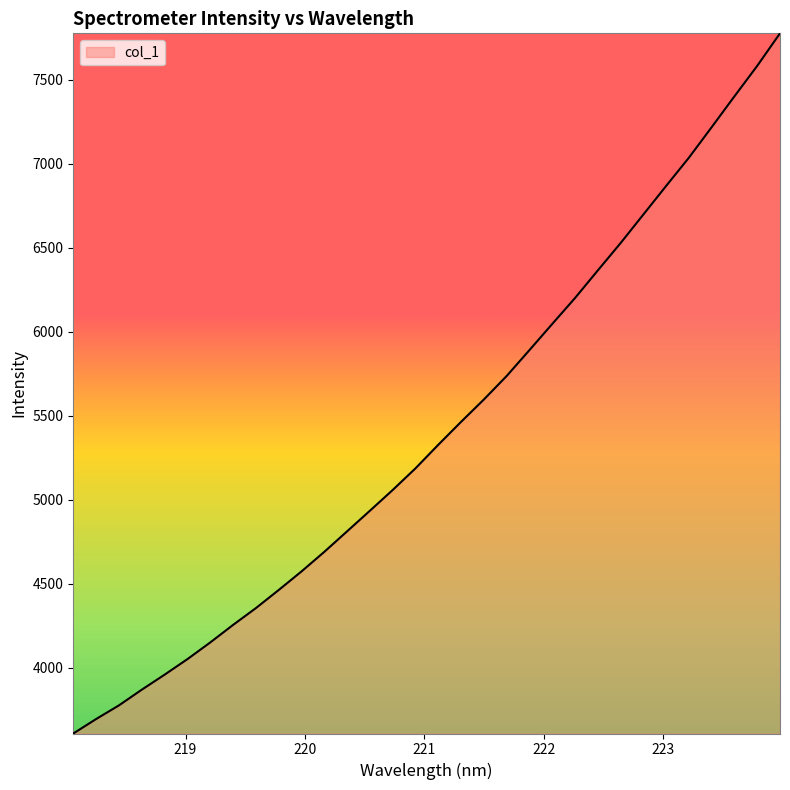

What is the smallest value displayed?

3609.2